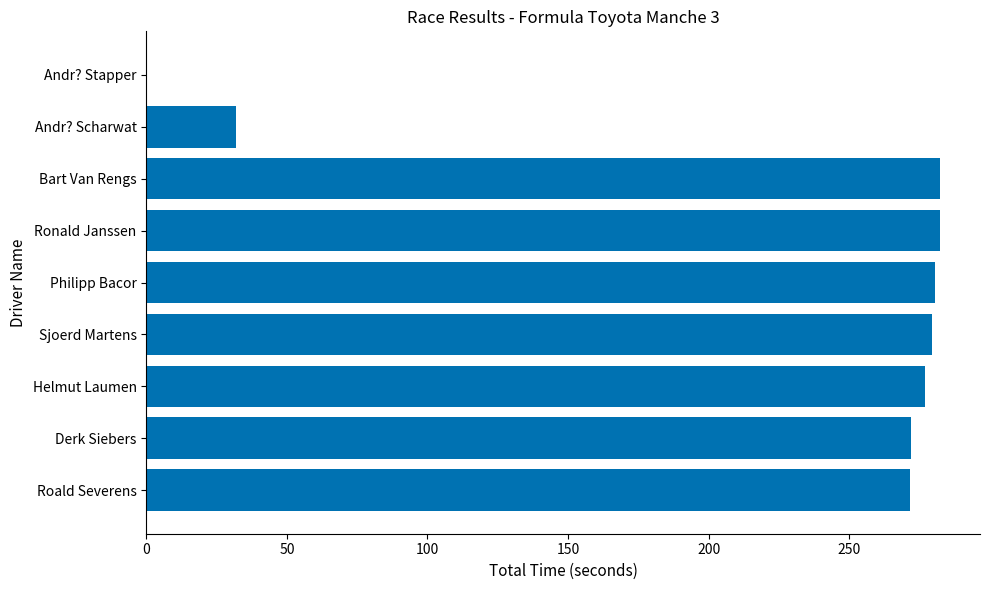

Between Andr? Scharwat and Ronald Janssen, which is larger?

Ronald Janssen